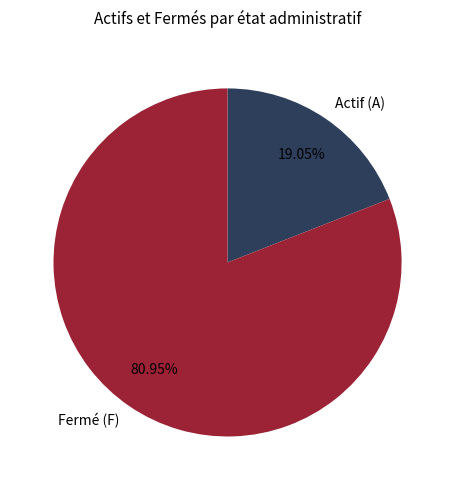

Is the sum of Fermé (F) and Actif (A) greater than half?

Yes